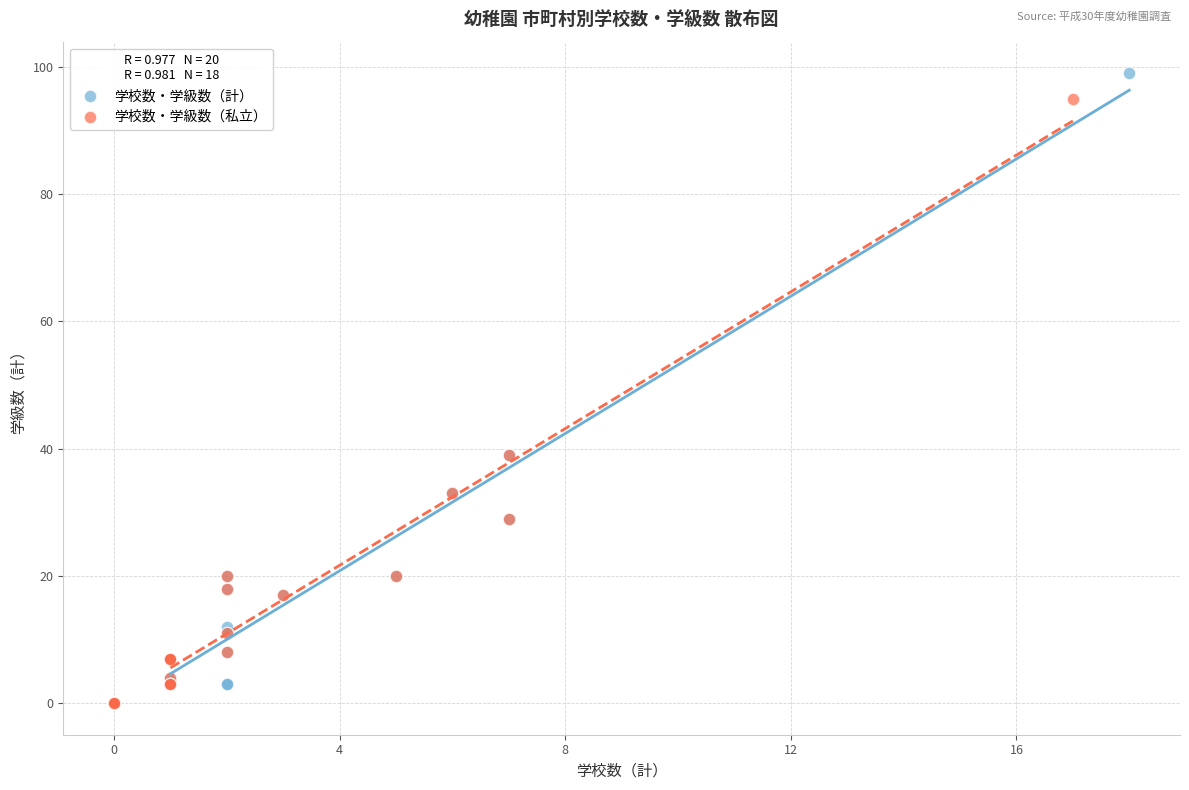

Which series has the widest spread of Y values?

学校数・学級数（計）